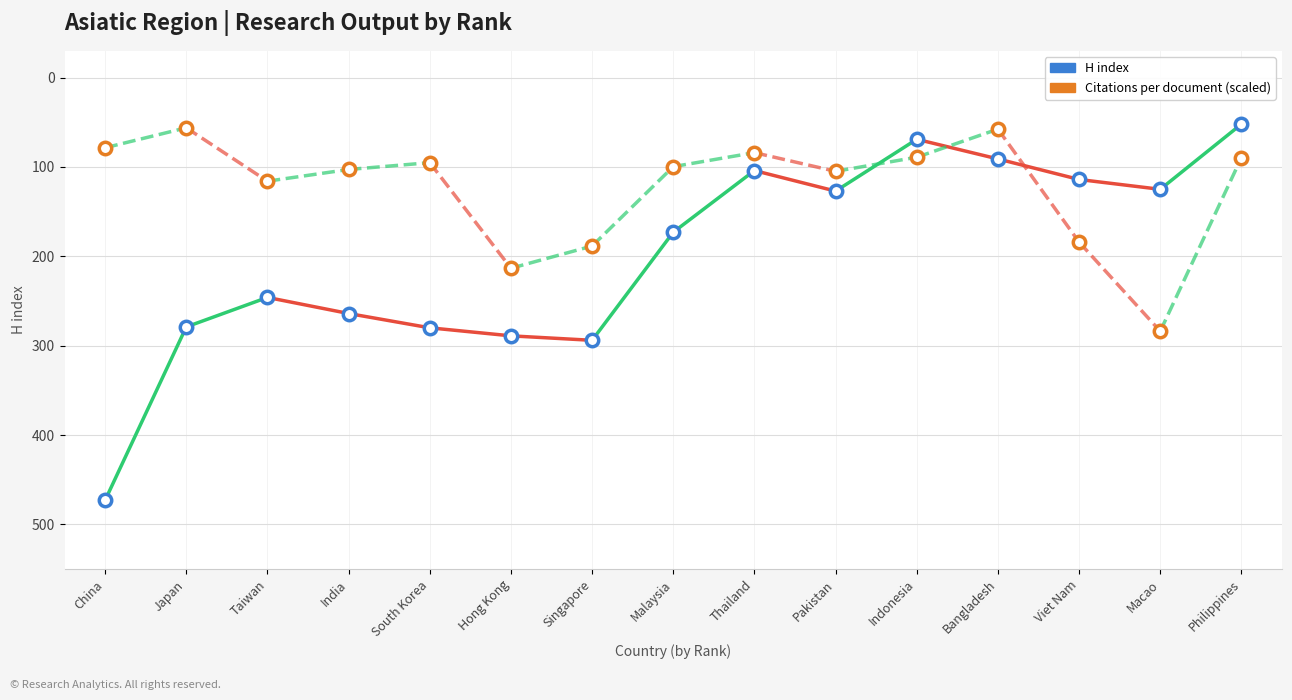

How many data points are displayed?

30